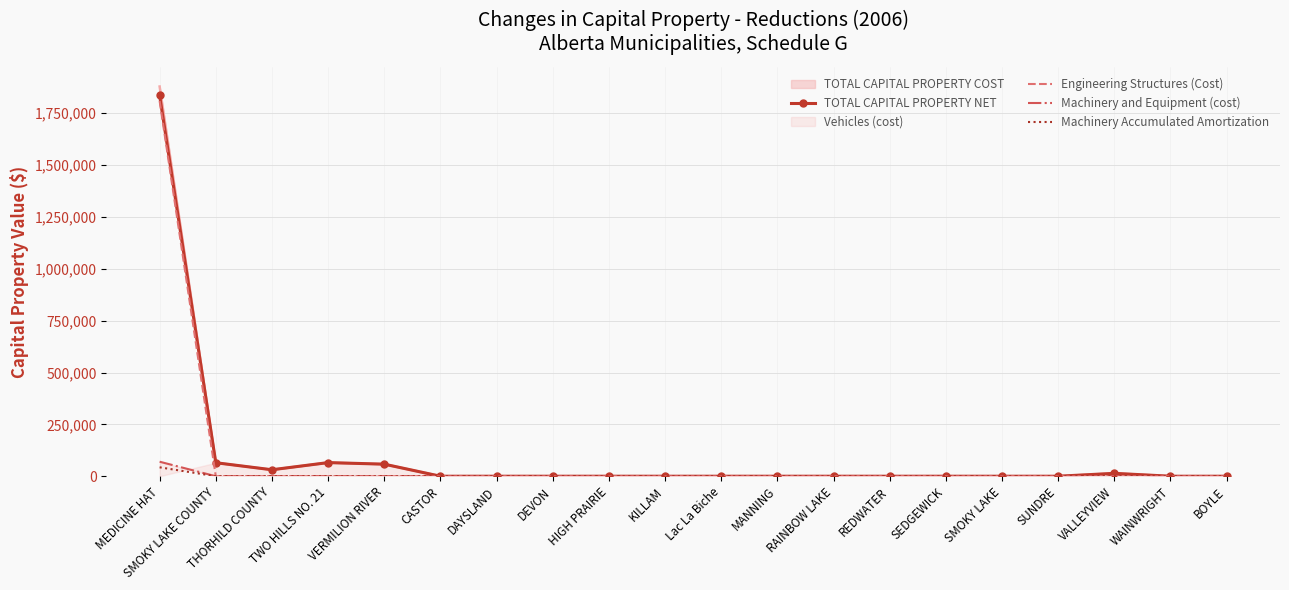

Rank the series at HIGH PRAIRIE from lowest to highest value.

TOTAL CAPITAL PROPERTY NET, Engineering Structures (Cost), Machinery and Equipment (cost), Machinery Accumulated Amortization